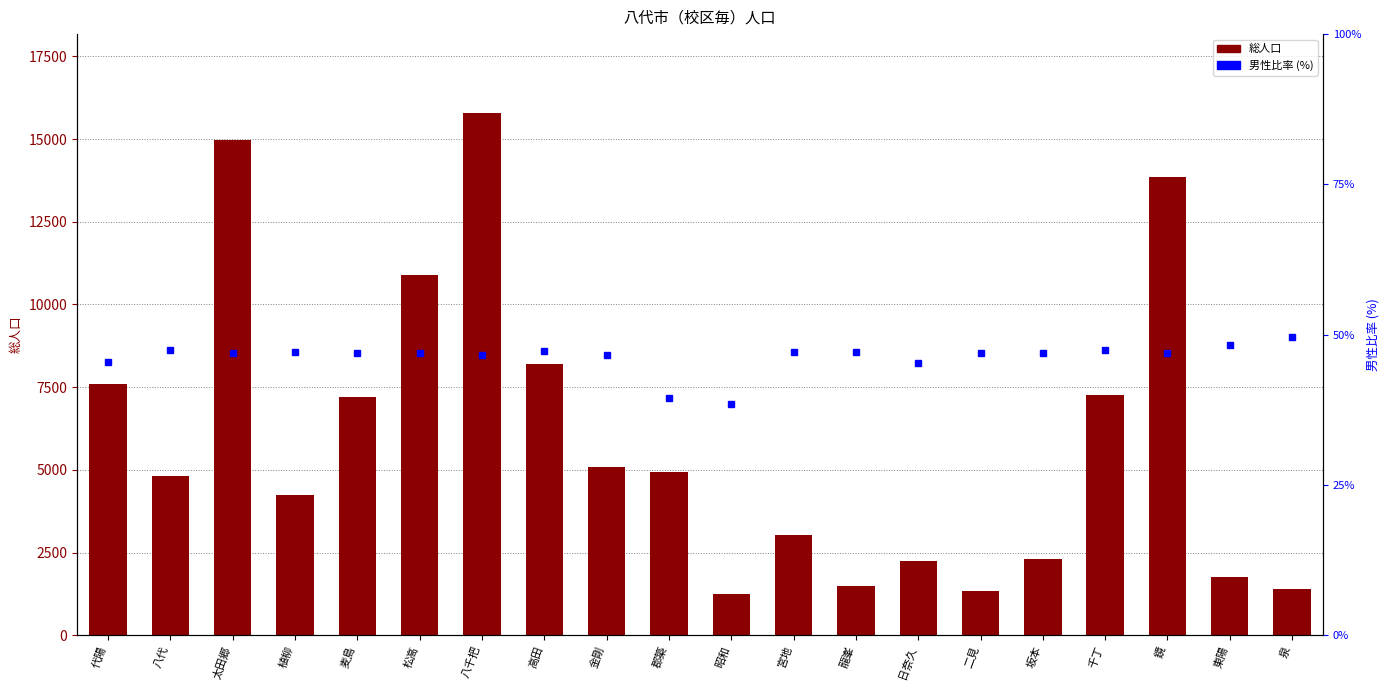

Reading right to left, extract all data points from this chart.

総人口: 泉=1401.0	東陽=1767.0	鏡=13866.0	千丁=7267.0	坂本=2307.0	二見=1325.0	日奈久=2242.0	龍峯=1482.0	宮地=3041.0	昭和=1245.0	郡築=4950.0	金剛=5076.0	高田=8188.0	八千把=15804.0	松高=10898.0	麦島=7211.0	植柳=4238.0	太田郷=14971.0	八代=4823.0	代陽=7593.0
男性比率 (%): 泉=49.5	東陽=48.3	鏡=47.0	千丁=47.4	坂本=47.0	二見=47.0	日奈久=45.3	龍峯=47.2	宮地=47.2	昭和=38.4	郡築=39.5	金剛=46.7	高田=47.2	八千把=46.6	松高=47.0	麦島=47.0	植柳=47.1	太田郷=47.0	八代=47.4	代陽=45.5